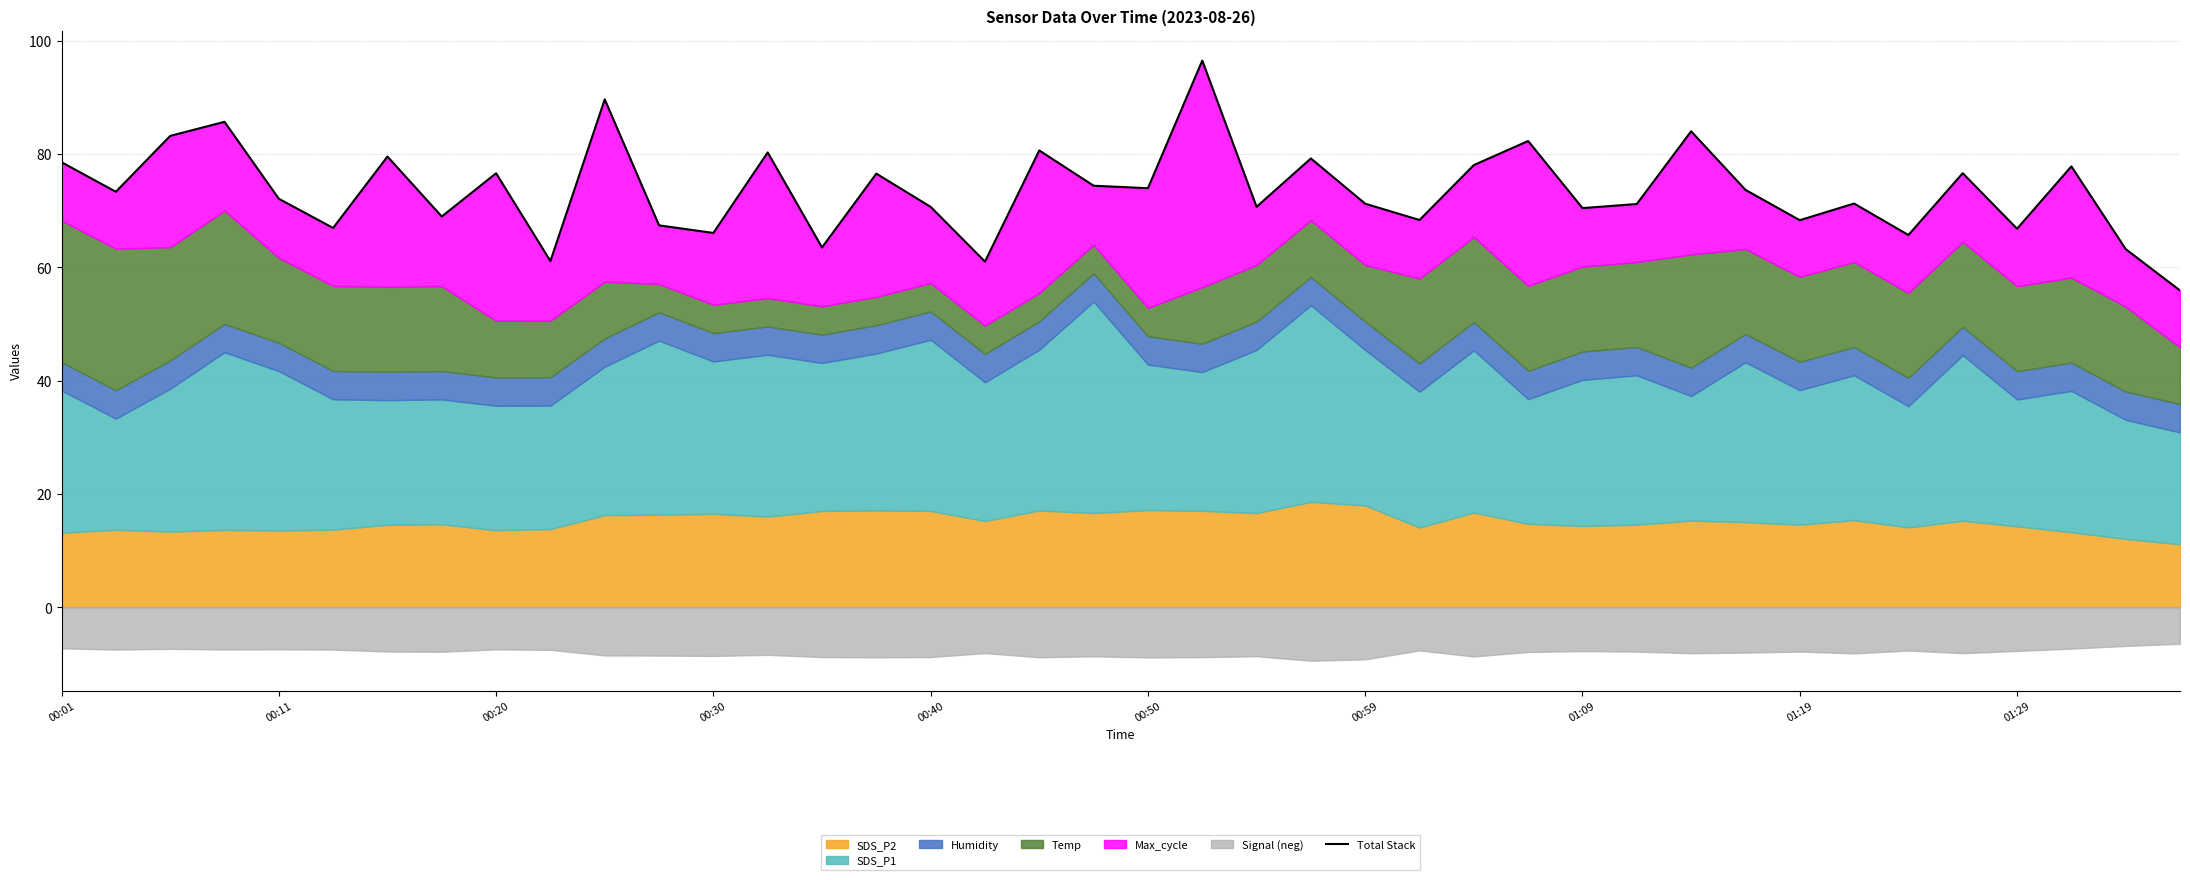

List the labels in order of value, smallest first.

39, 17, 01:29, 38, 14, 34, 12, 36, 00:50, 11, 32, 25, 01:09, 28, 16, 22, 29, 24, 33, 00:40, 00:11, 31, 20, 19, 15, 01:19, 35, 37, 26, 00:01, 23, 00:59, 13, 18, 27, 00:20, 30, 00:30, 10, 21